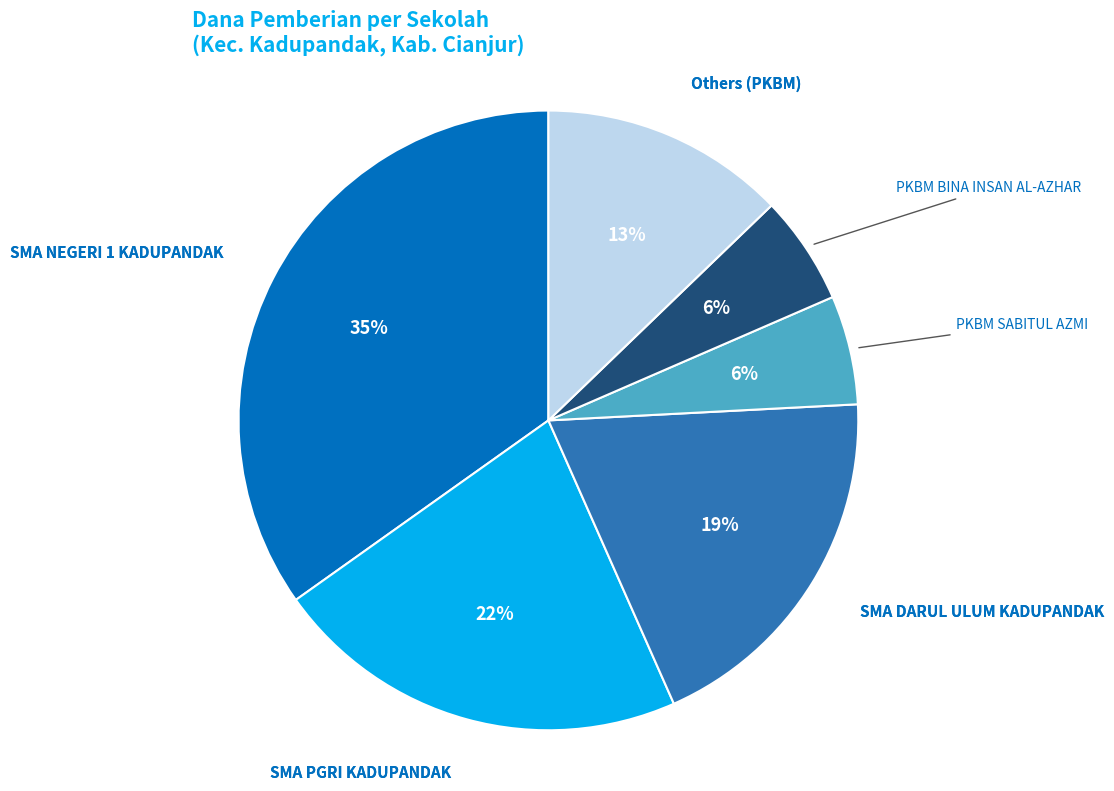

Is there a majority slice in this chart?

No